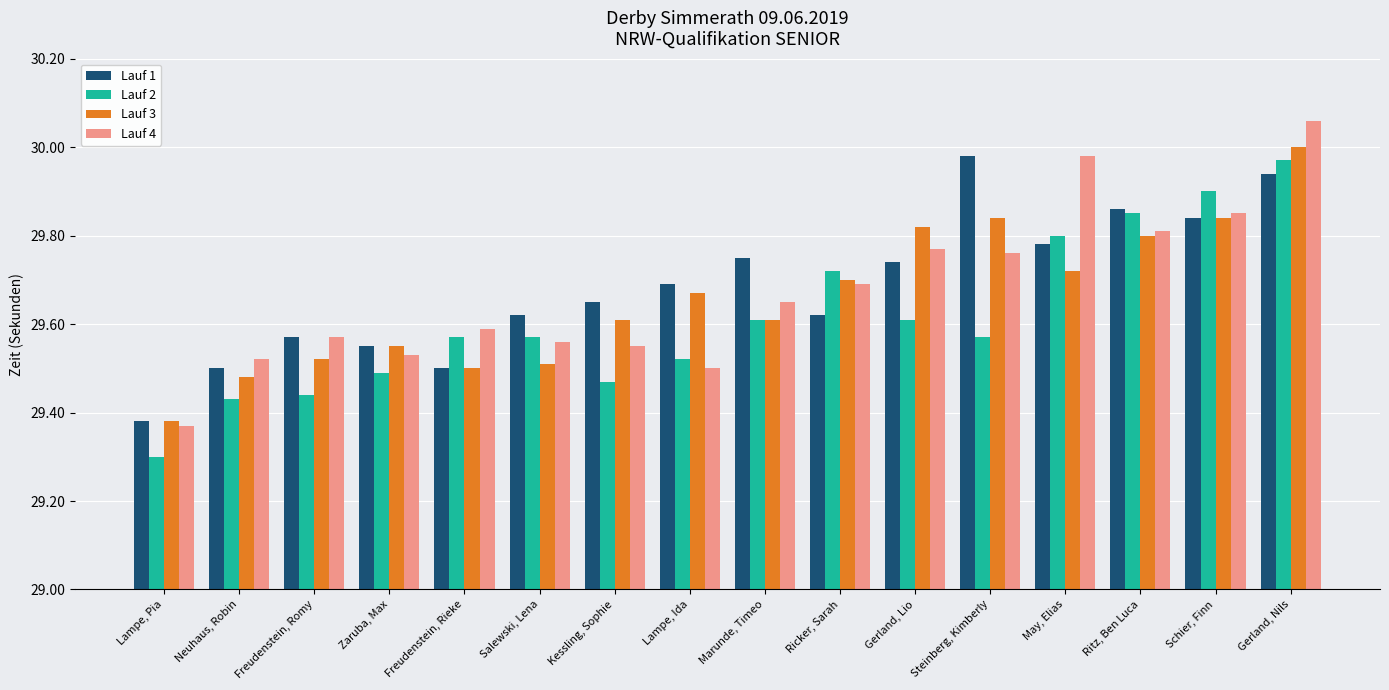

List the series in order of their overall mean, highest first.

Lauf 1, Lauf 4, Lauf 3, Lauf 2